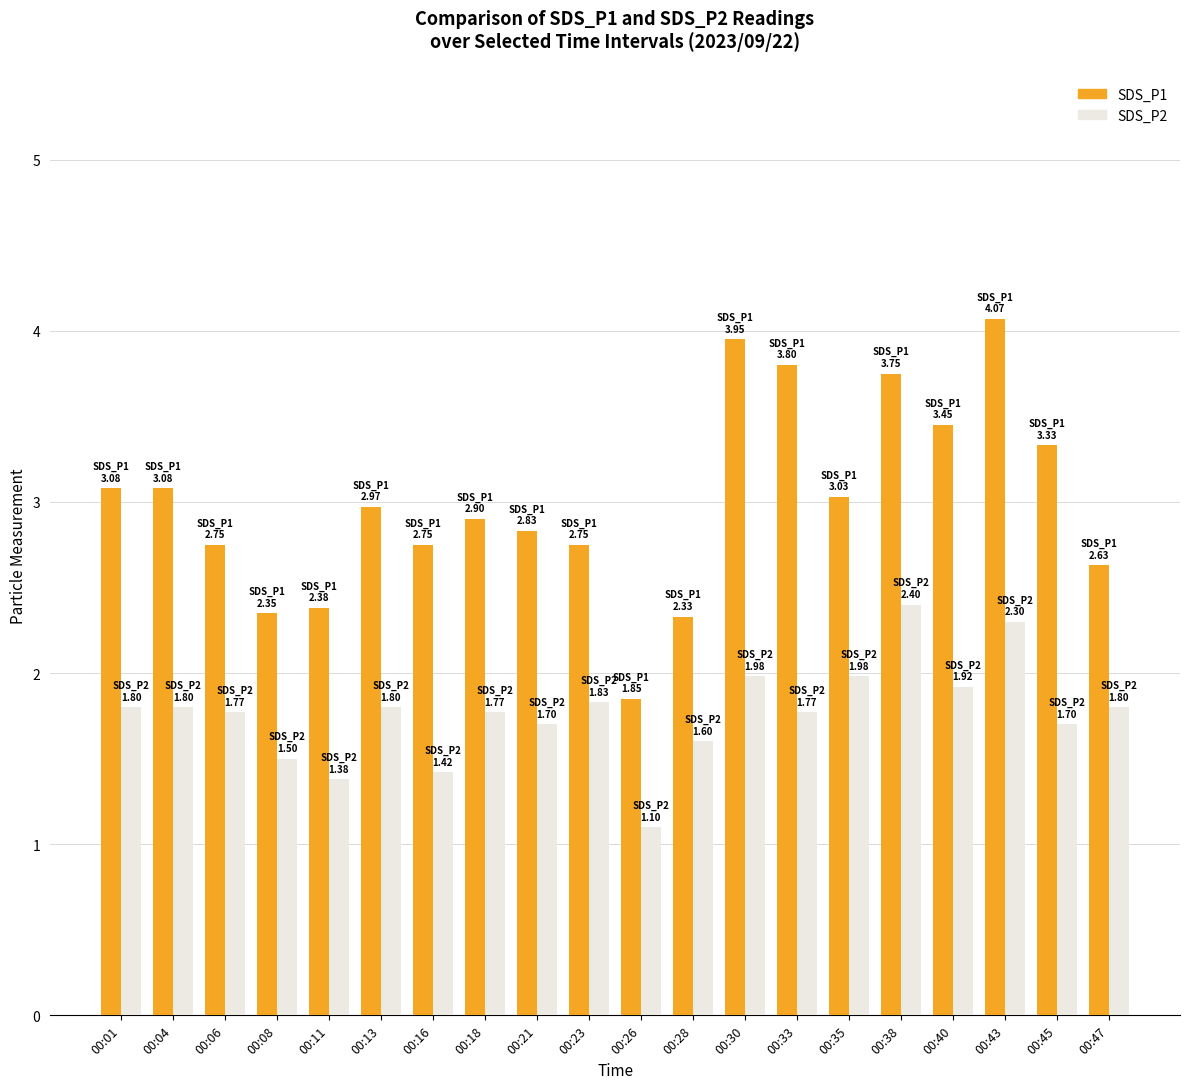

The SDS_P1 series shows 4.4 at 00:21. True or false?

False